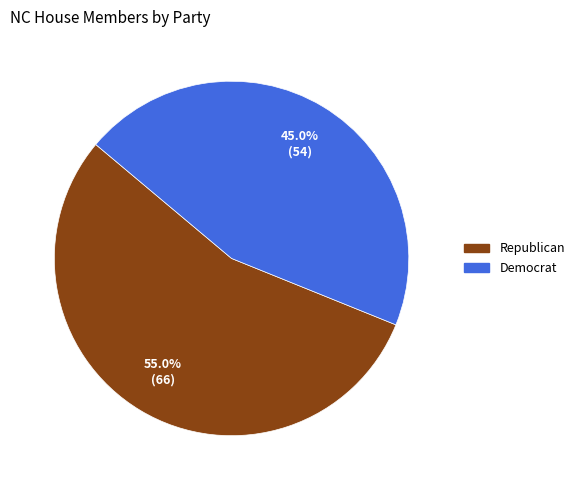

Is it true that Republican is 55% of the pie?

True